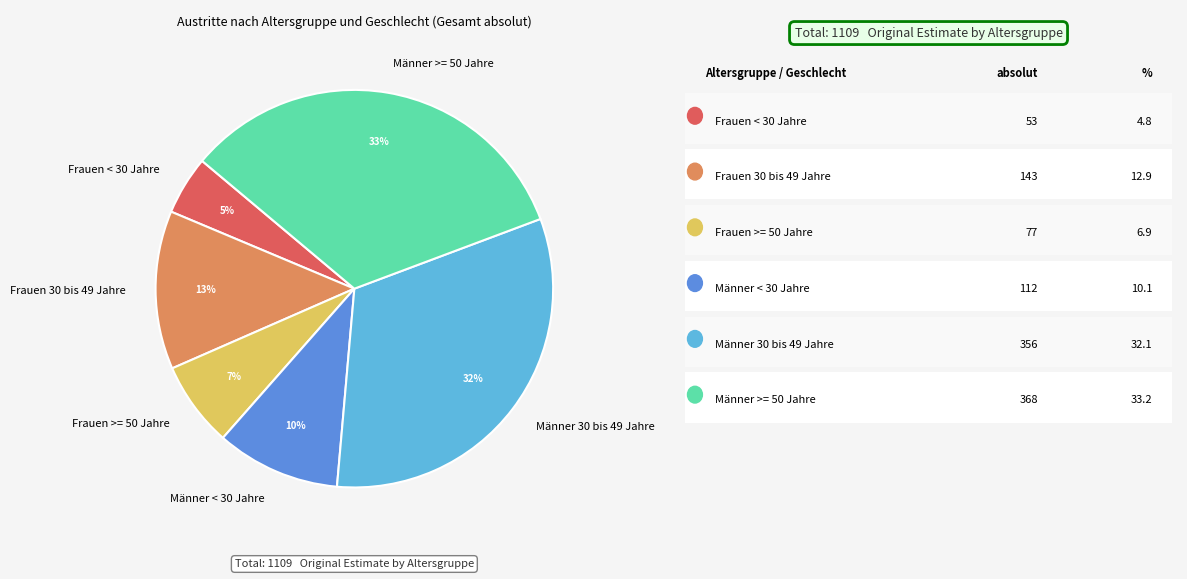

Do Männer < 30 Jahre and Männer 30 bis 49 Jahre together represent more than half of the pie?

No